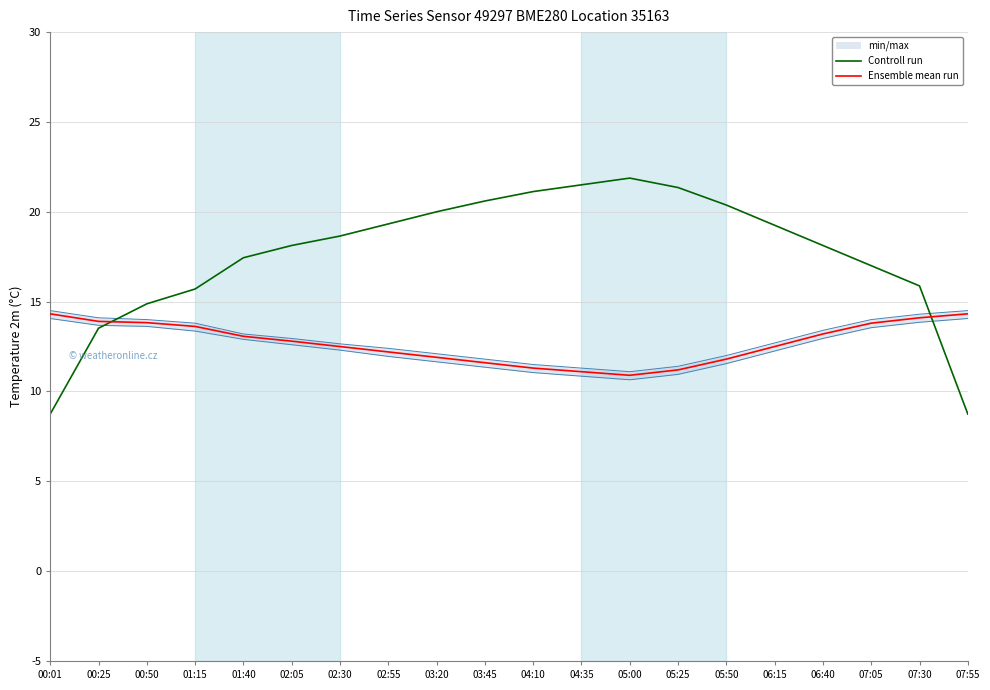

Read the Controll run value at 02:55.

19.3